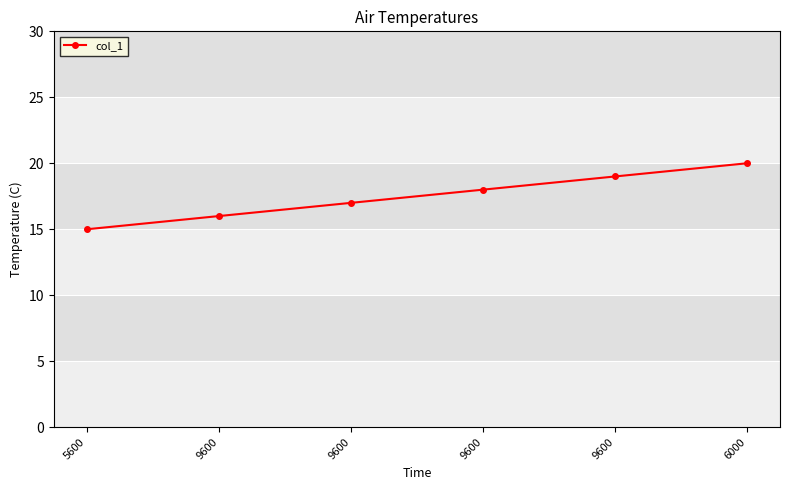

Approximately how many times larger is the value at 9600 compared to 9600?

1.2